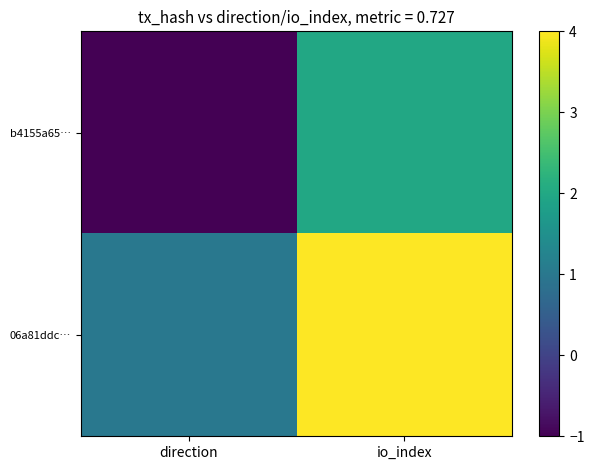

At how many categories does at least one series exceed 1?

1